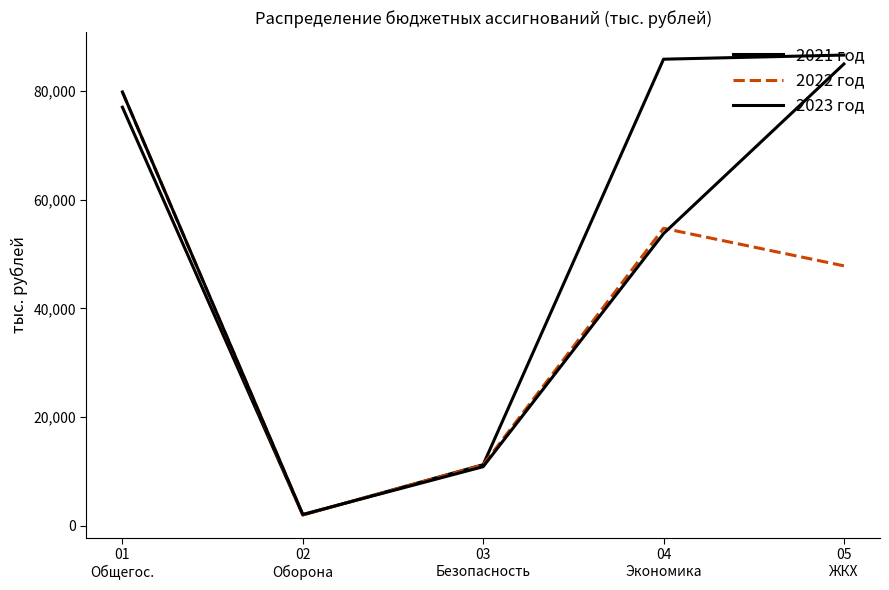

What is the value of the 2023 год point at the 2nd from the left?

2066.0